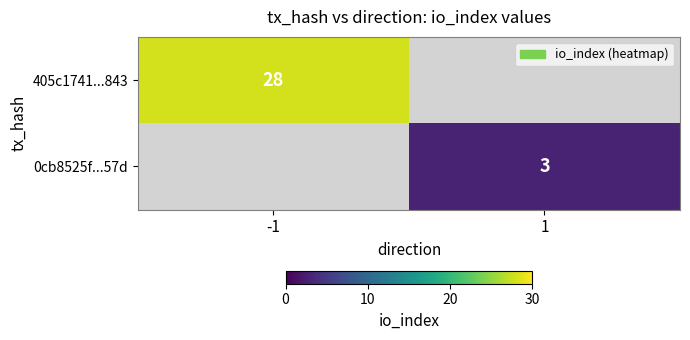

Count the number of categories in the chart.

2